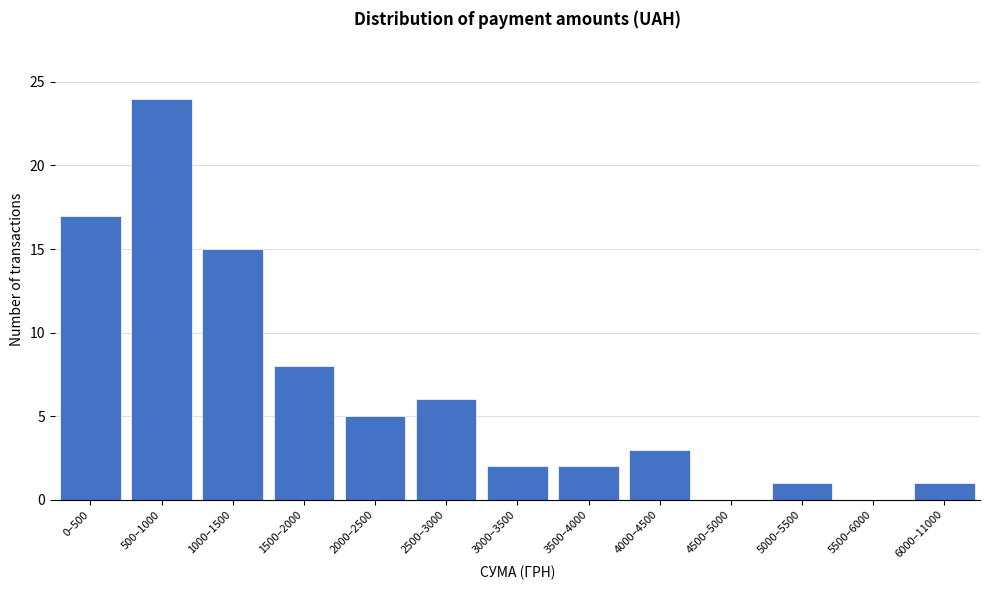

Reading left to right, extract all data points from this chart.

0–500=17	500–1000=24	1000–1500=15	1500–2000=8	2000–2500=5	2500–3000=6	3000–3500=2	3500–4000=2	4000–4500=3	4500–5000=0	5000–5500=1	5500–6000=0	6000–11000=1